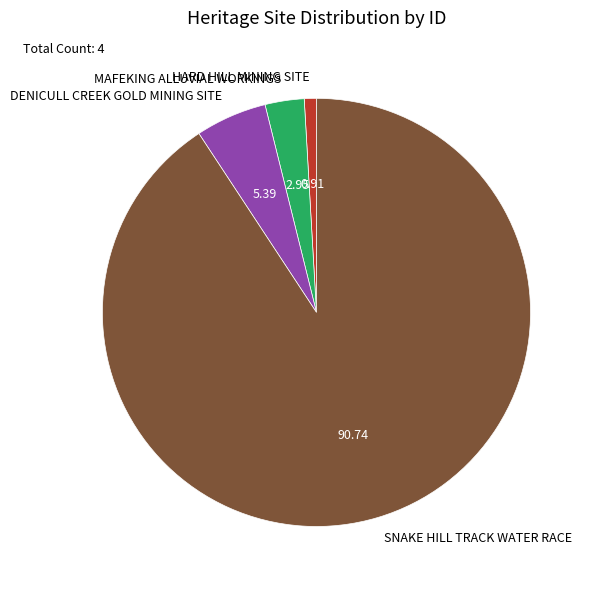

Combined, do DENICULL CREEK GOLD MINING SITE and SNAKE HILL TRACK WATER RACE account for over 50%?

Yes